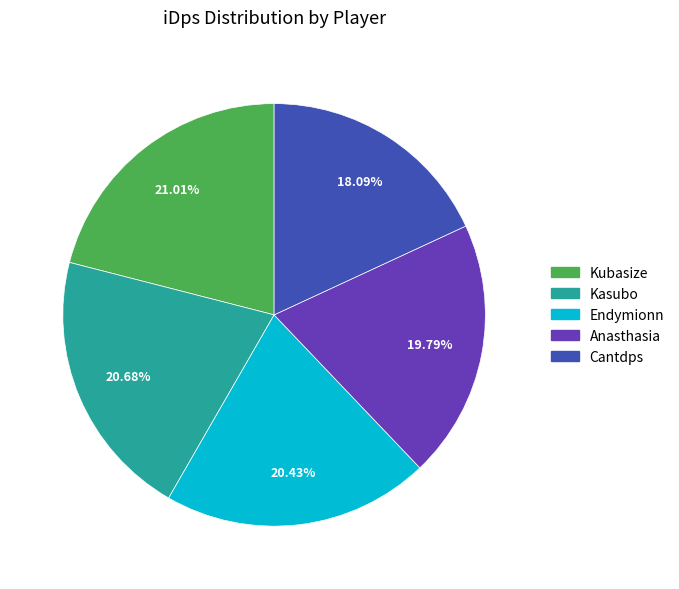

To the nearest percent, what is the difference between the Kasubo and Anasthasia slice percentages?

1%